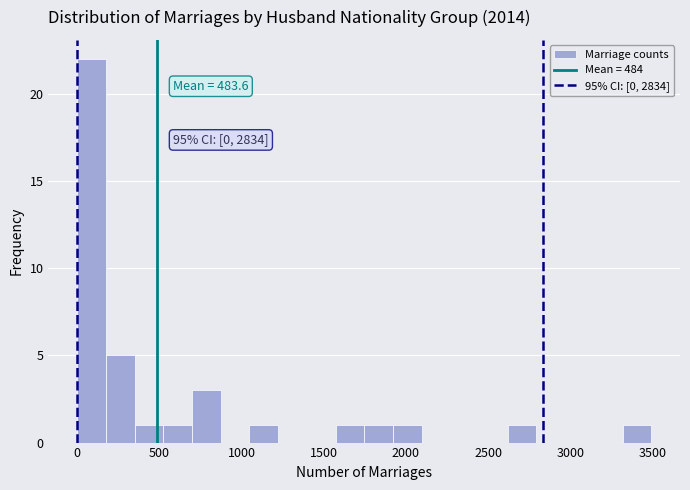

Read against the x-axis, roughly where is the centre of the tallest bar?

100